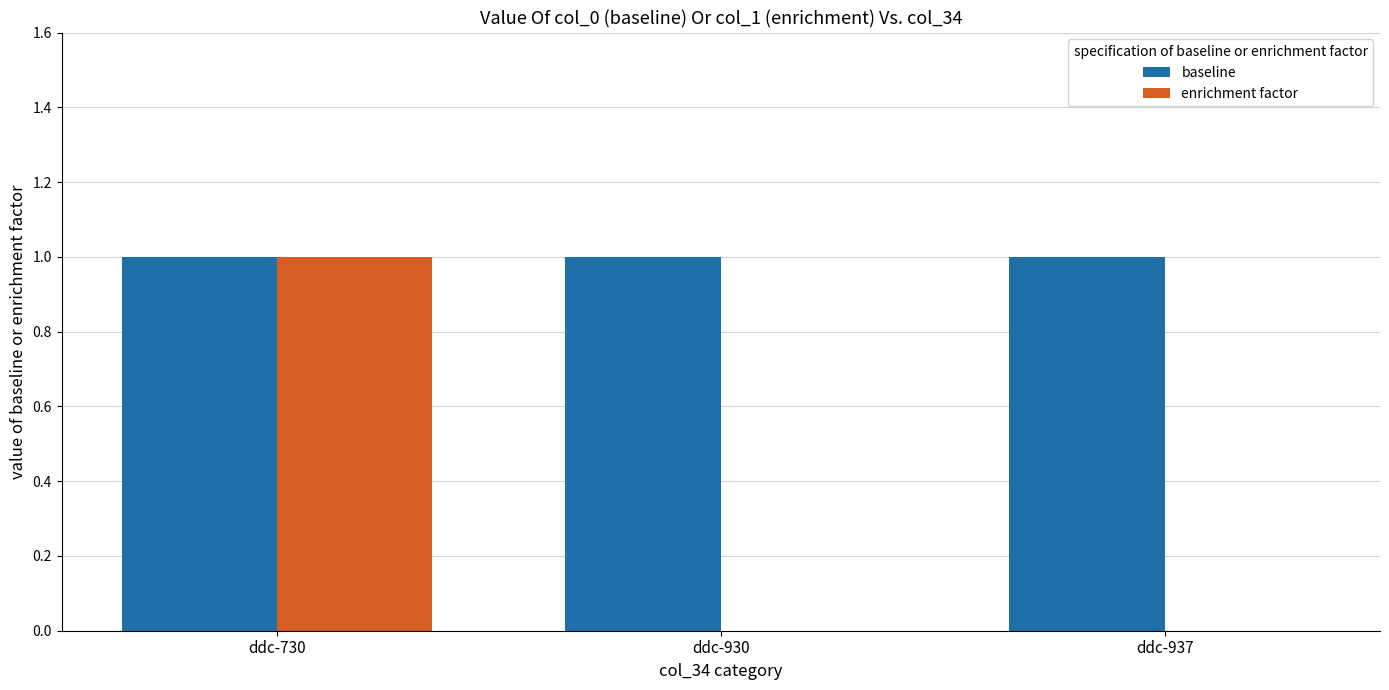

Read the baseline value at ddc-730.

1